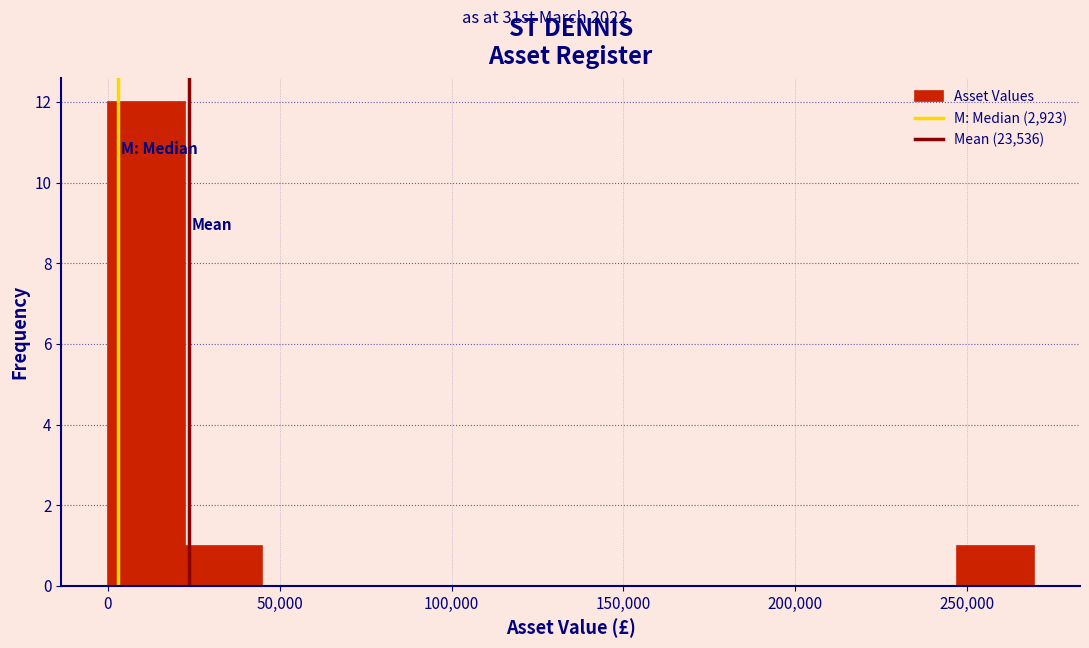

How tall is the bar that spans 0 to 20000 on the x-axis? Neither the bar edges nor the heights are printed on the chart, so give them approximately, as read against the axes.

12